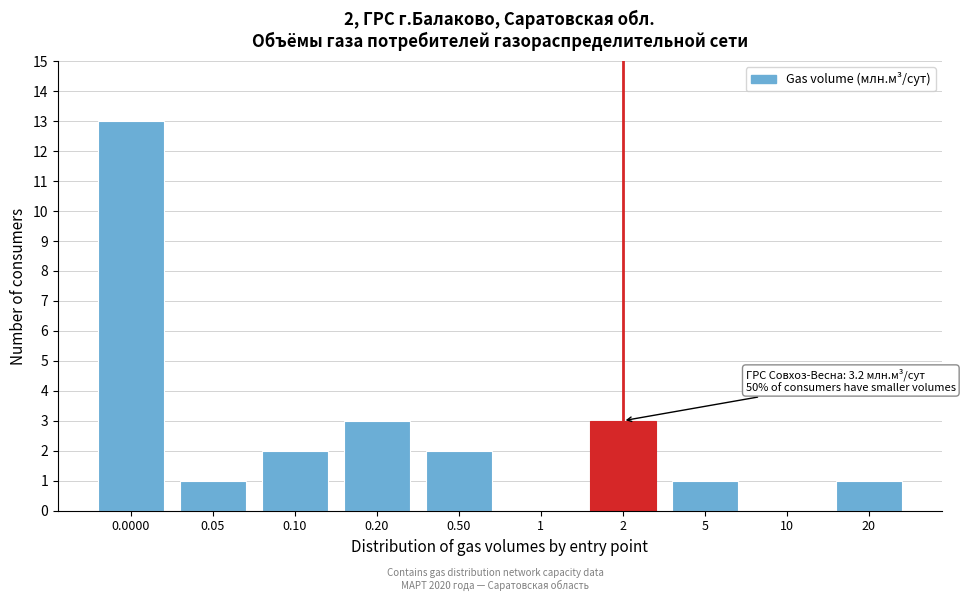

Reading left to right, extract all data points from this chart.

0.0000=13	0.05=1	0.10=2	0.20=3	0.50=2	1=0	2=3	5=1	10=0	20=1